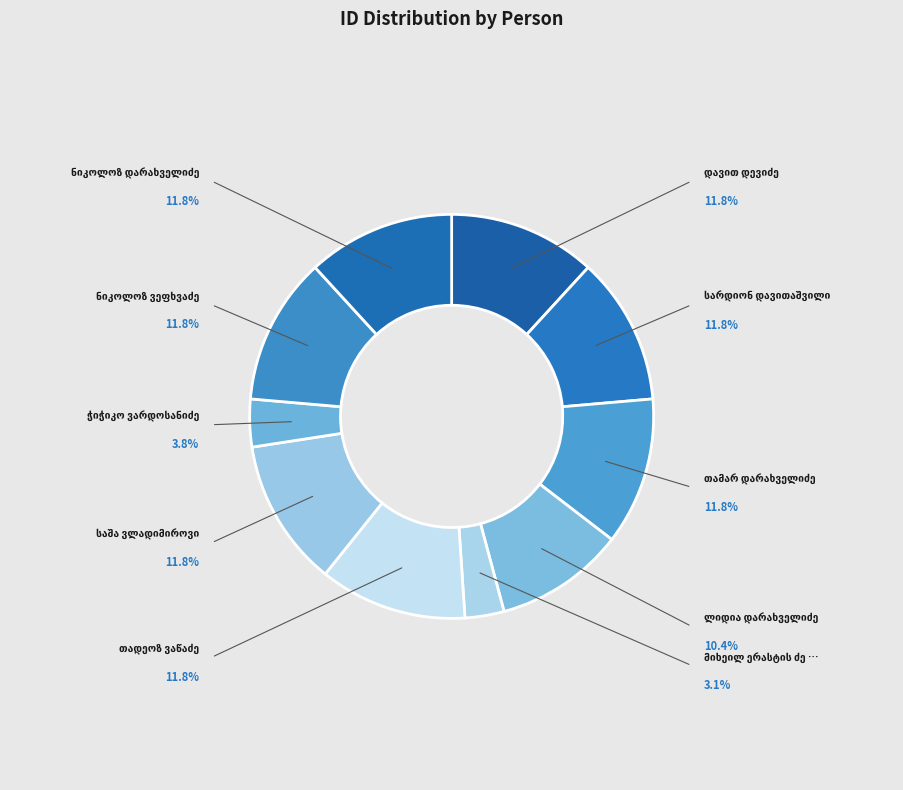

What percentage do ჭიჭიკო ვარდოსანიძე and მიხეილ ერასტის ძე დარახველიძე together represent?

6.9%